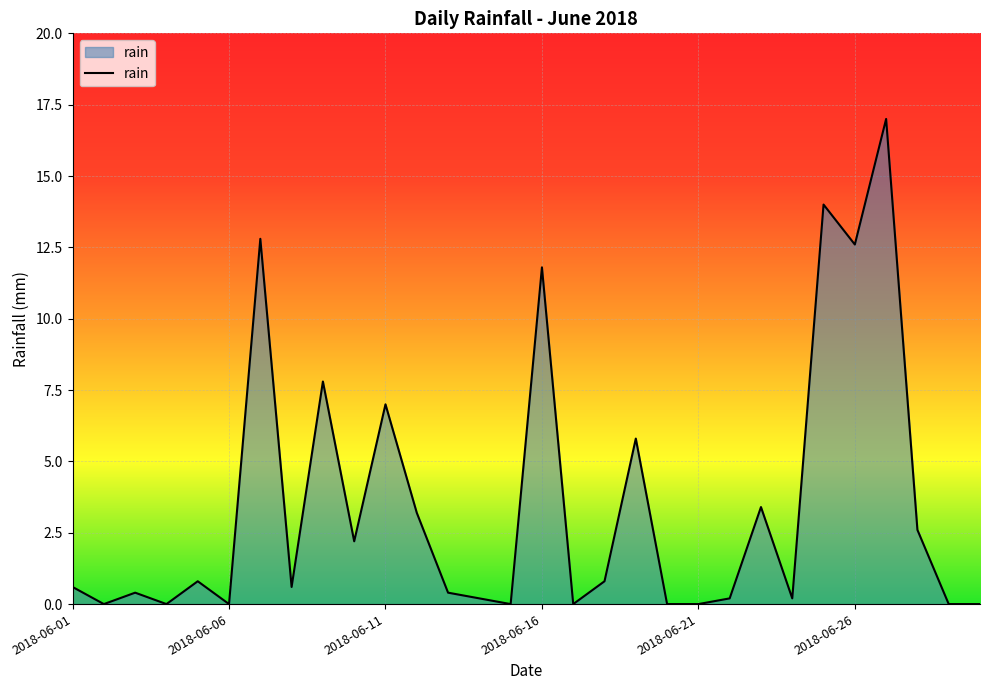

What is the difference between the maximum and minimum values?

17.0